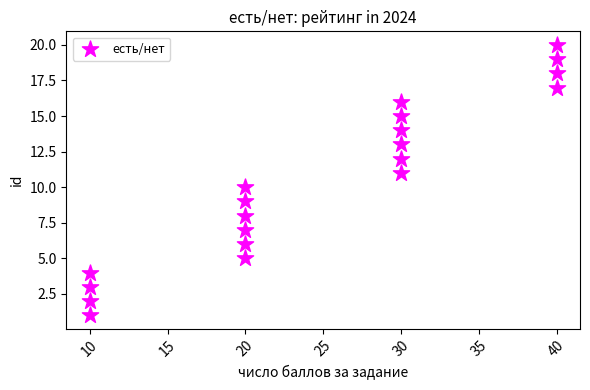

What is the range of Y values (max minus min)?

19